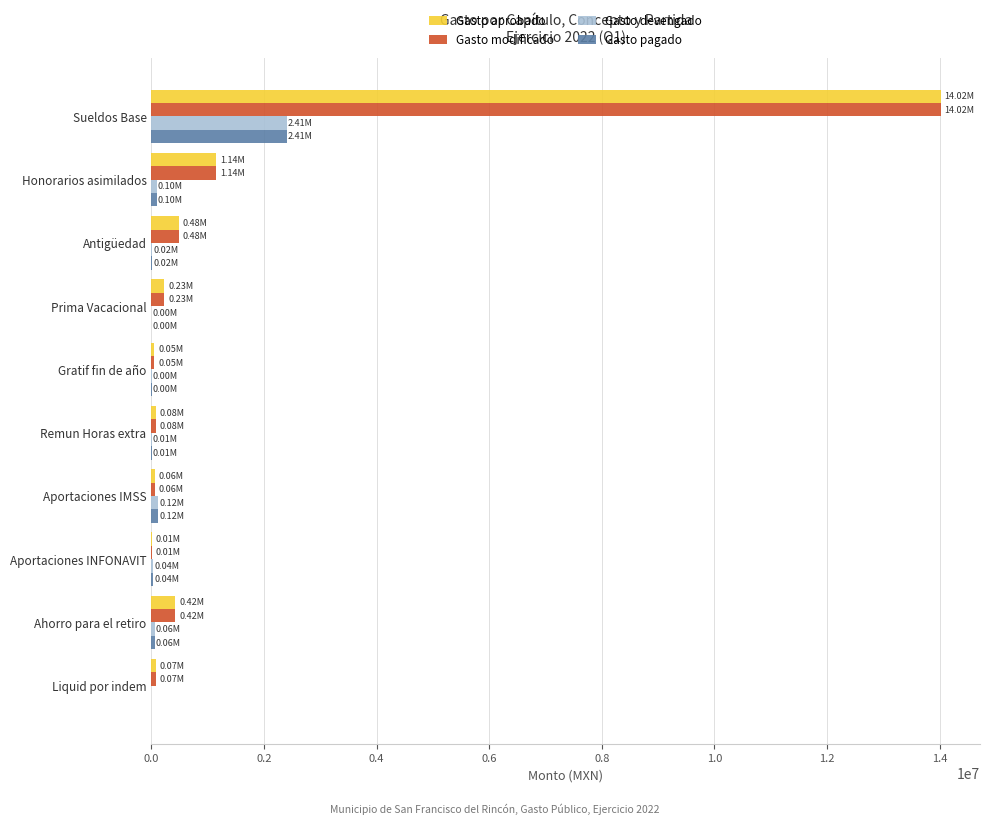

Is the value of Gasto devengado at Aportaciones INFONAVIT greater than the value of Gasto pagado at Sueldos Base?

No